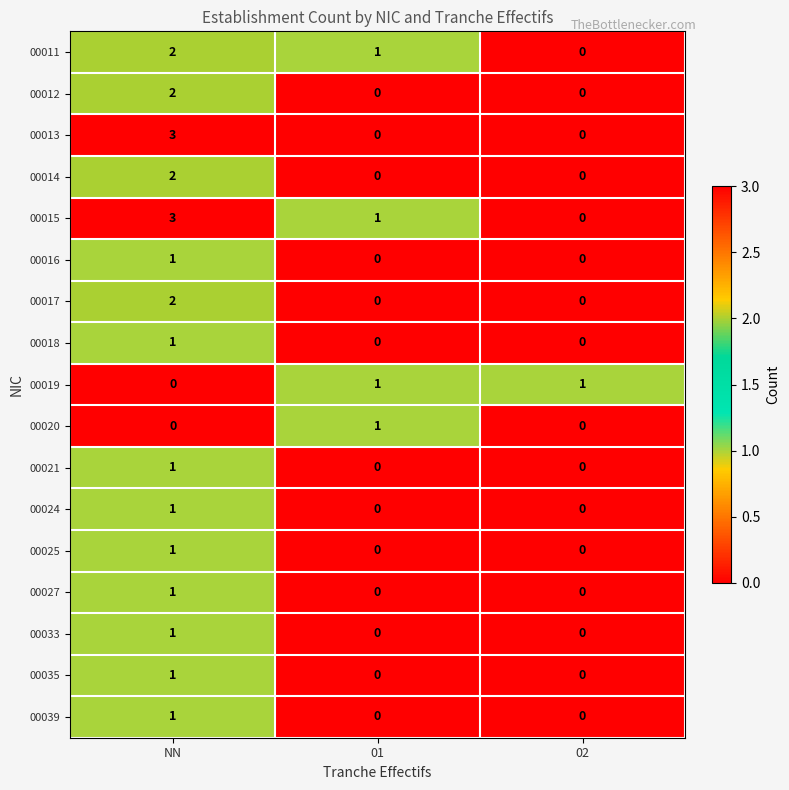

What is the difference between the maximum and minimum values in the 00013 series?

3